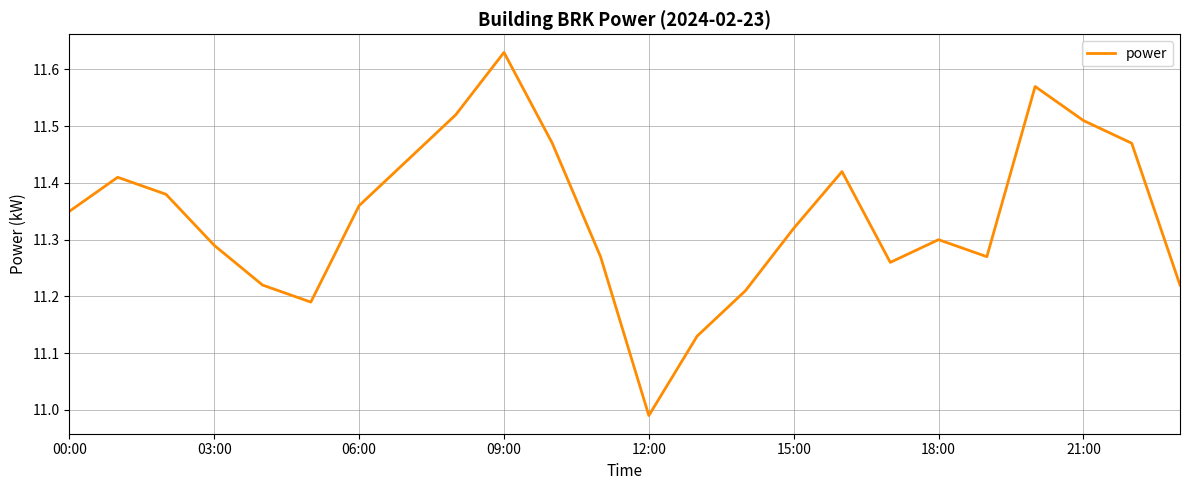

Does the chart have visible grid lines?

Yes